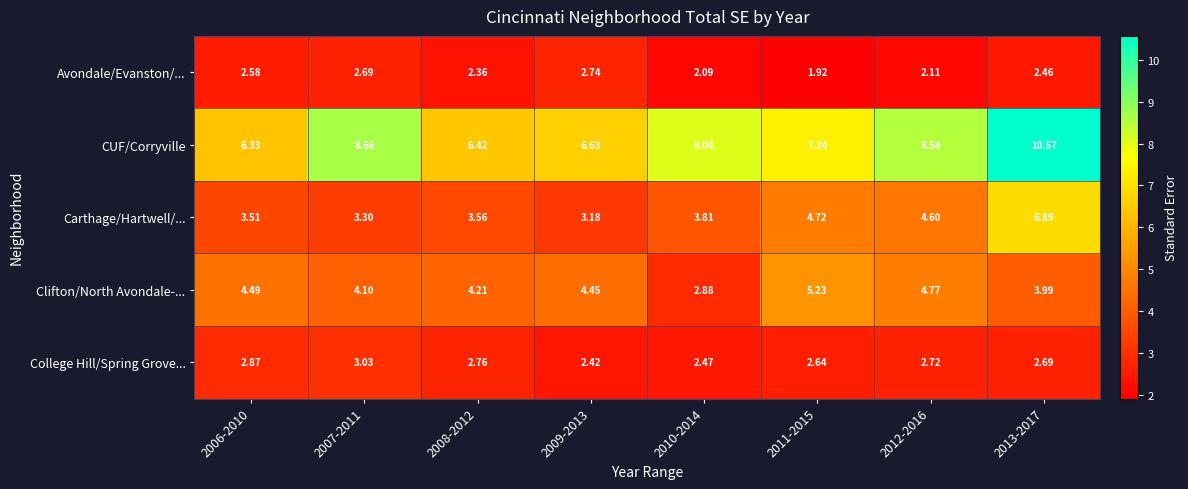

List the series in order of their peak value, lowest first.

Avondale/Evanston/..., College Hill/Spring Grove..., Clifton/North Avondale-..., Carthage/Hartwell/..., CUF/Corryville